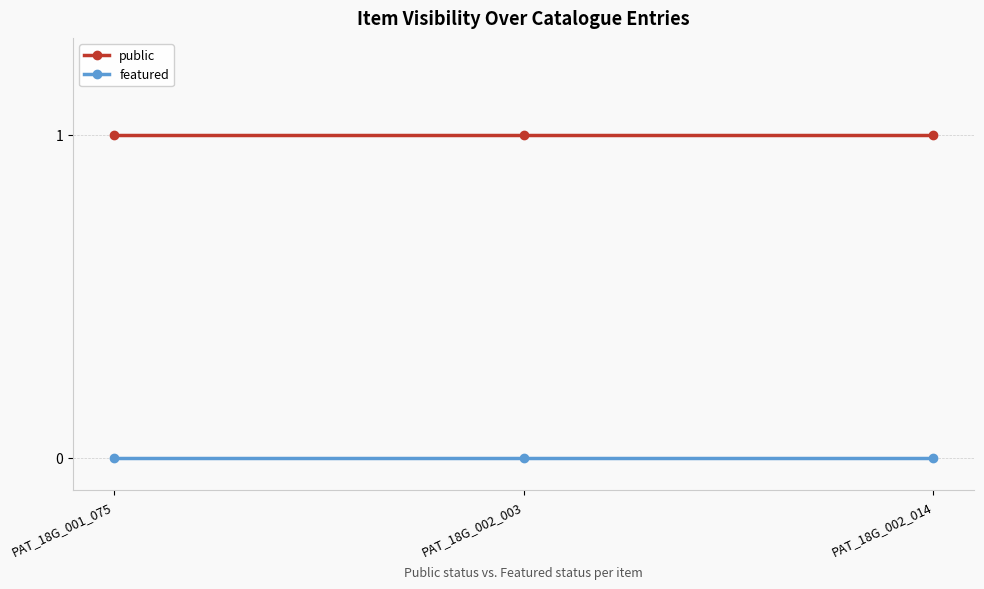

Which series has the largest total across all categories?

public